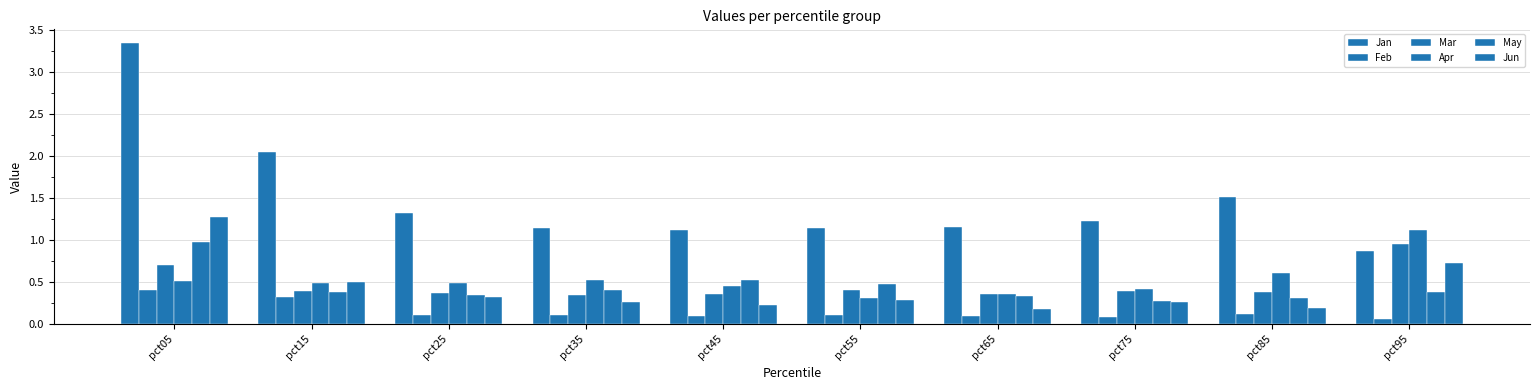

The May series shows 0.1 at pct35. True or false?

False